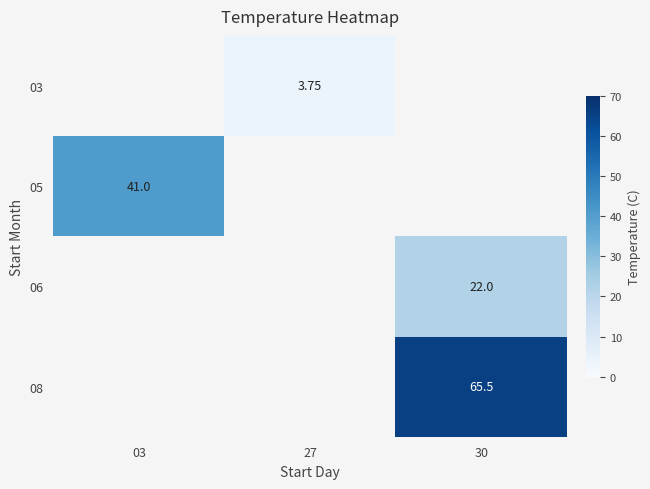

Count the number of categories in the chart.

3